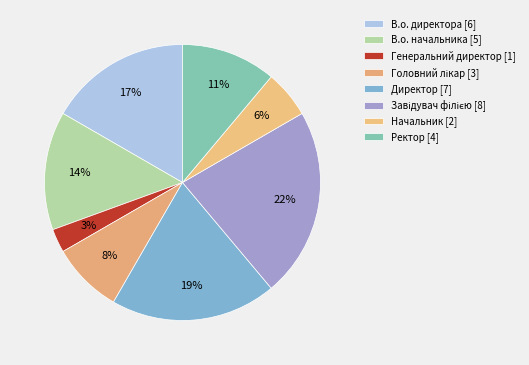

Count the number of slices in the pie.

8